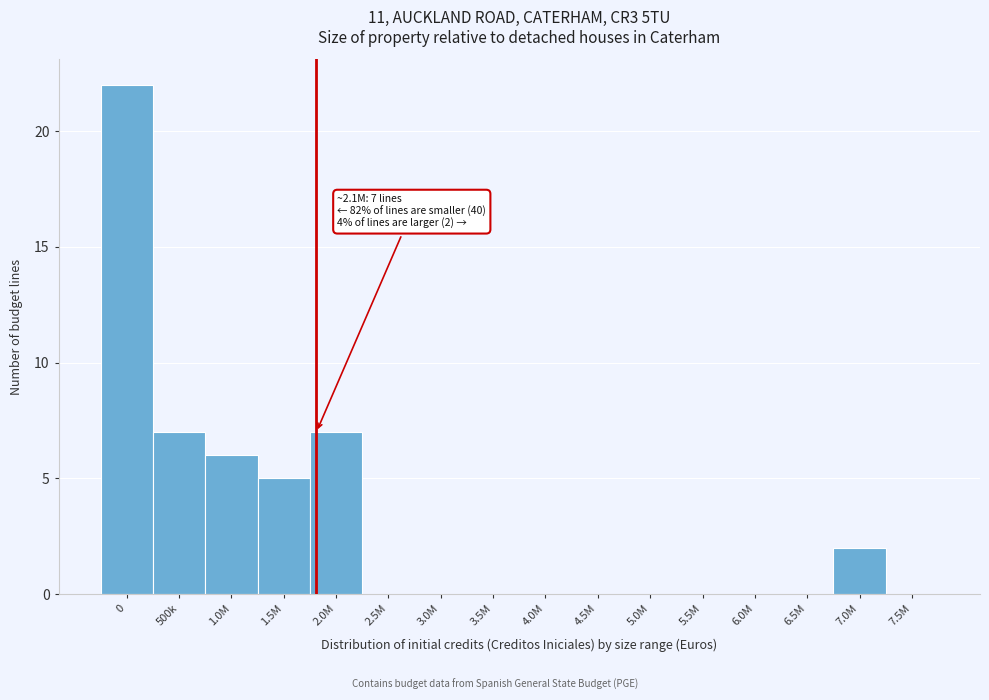

Reading left to right, list all the values displayed in this chart.

0=22	500k=7	1.0M=6	1.5M=5	2.0M=7	2.5M=0	3.0M=0	3.5M=0	4.0M=0	4.5M=0	5.0M=0	5.5M=0	6.0M=0	6.5M=0	7.0M=2	7.5M=0